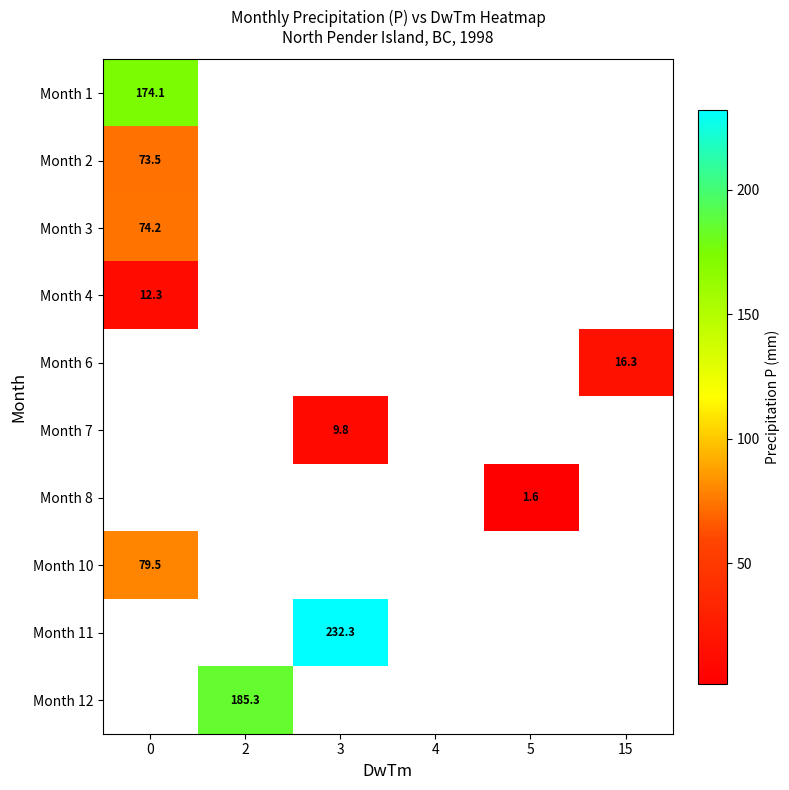

The value of Month 2 at 0 is 126.0. True or false?

False